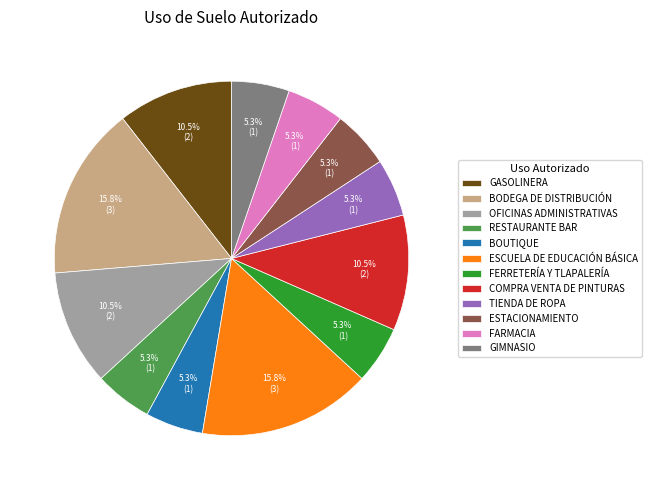

Does any single category account for the majority?

No